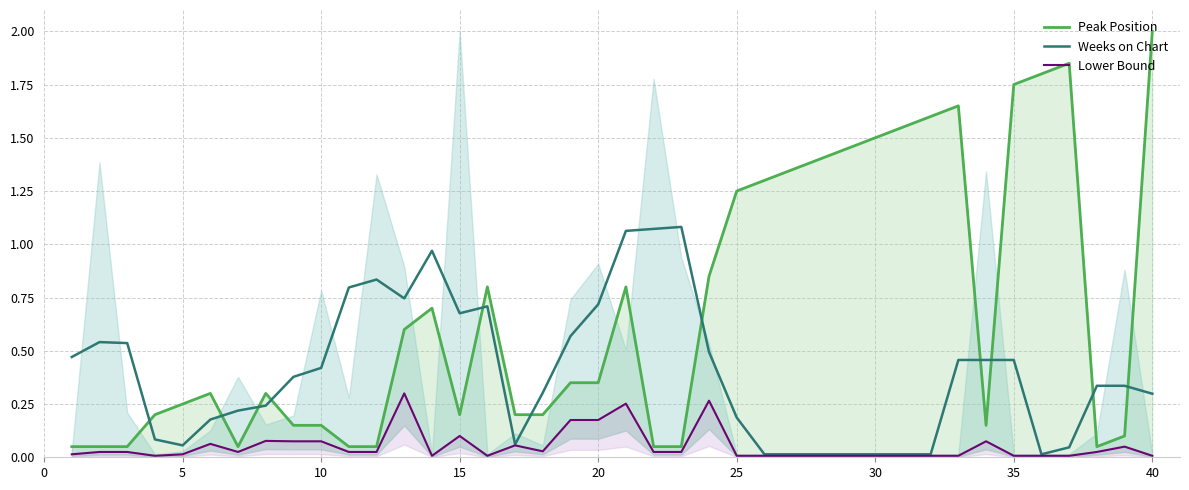

Is the value of Peak Position at 37 greater than the value of Weeks on Chart at 31?

Yes